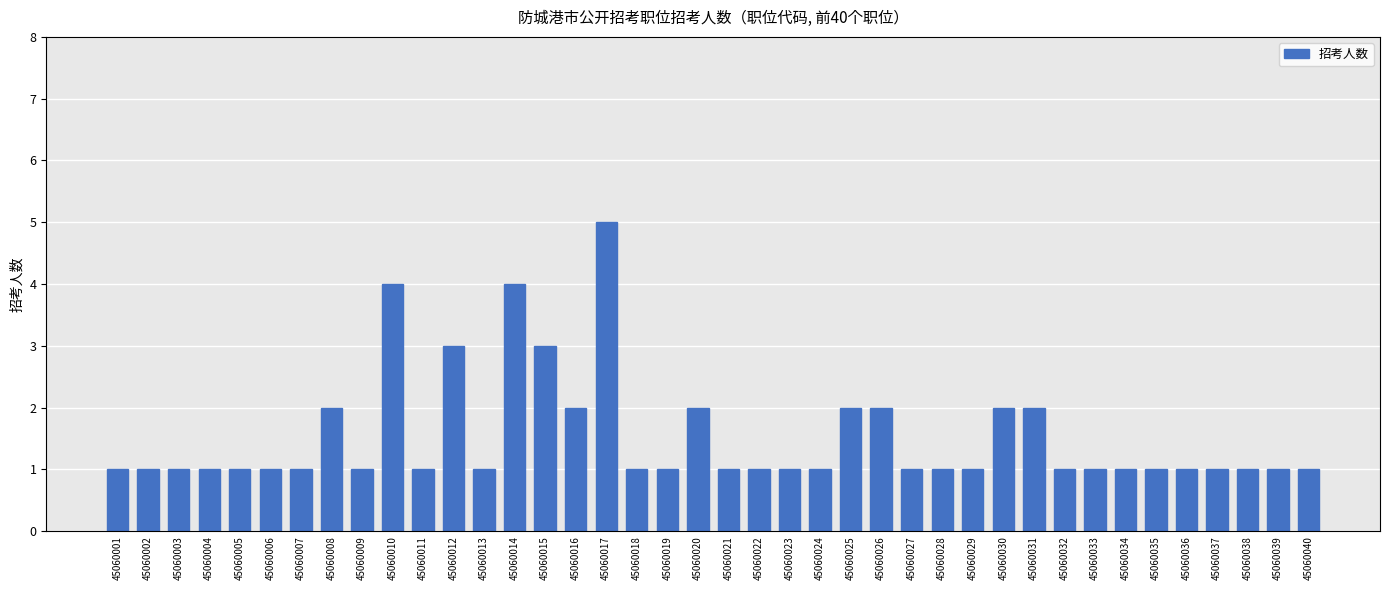

Count the number of categories in the chart.

40